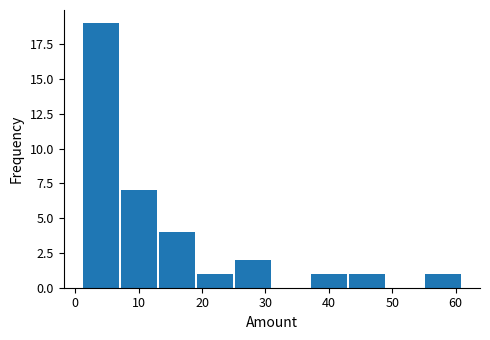

Which range on the x-axis has the tallest bar?

1 to 7